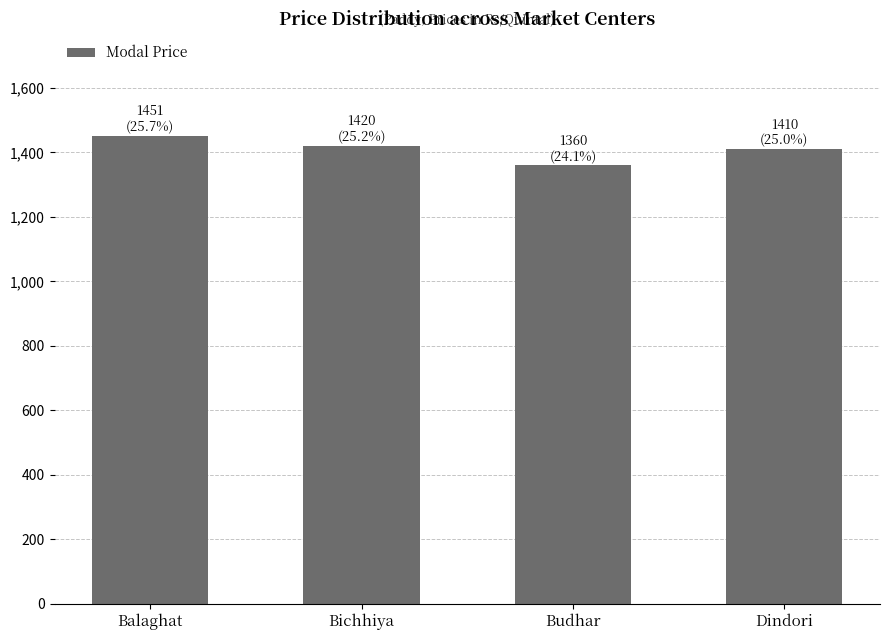

True or false: the data shows 1451 at Balaghat.

True